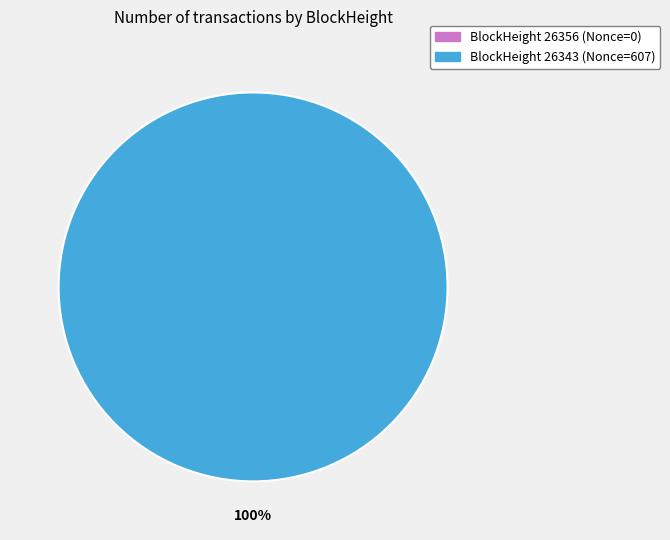

How many segments does this pie chart have?

2